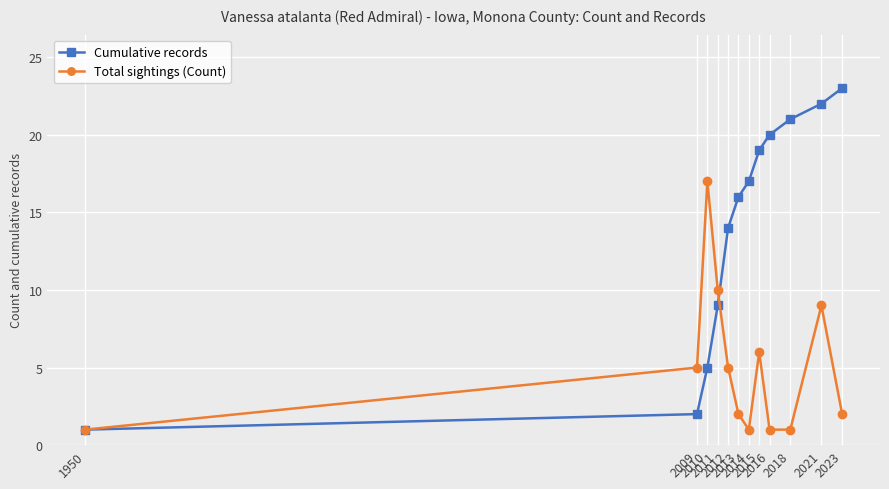

True or false: Cumulative records has a value of 14 at 2012.

True